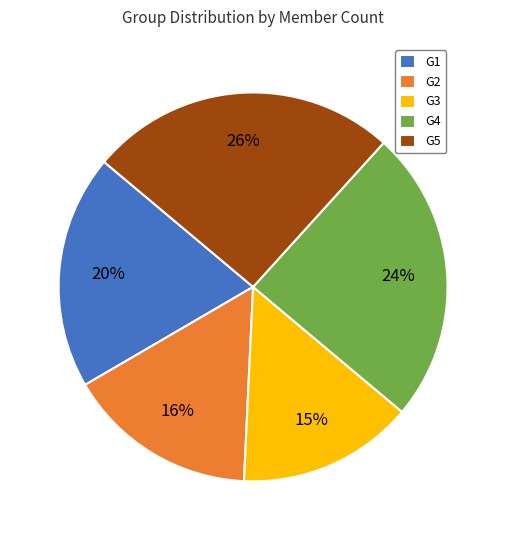

Count the number of slices in the pie.

5